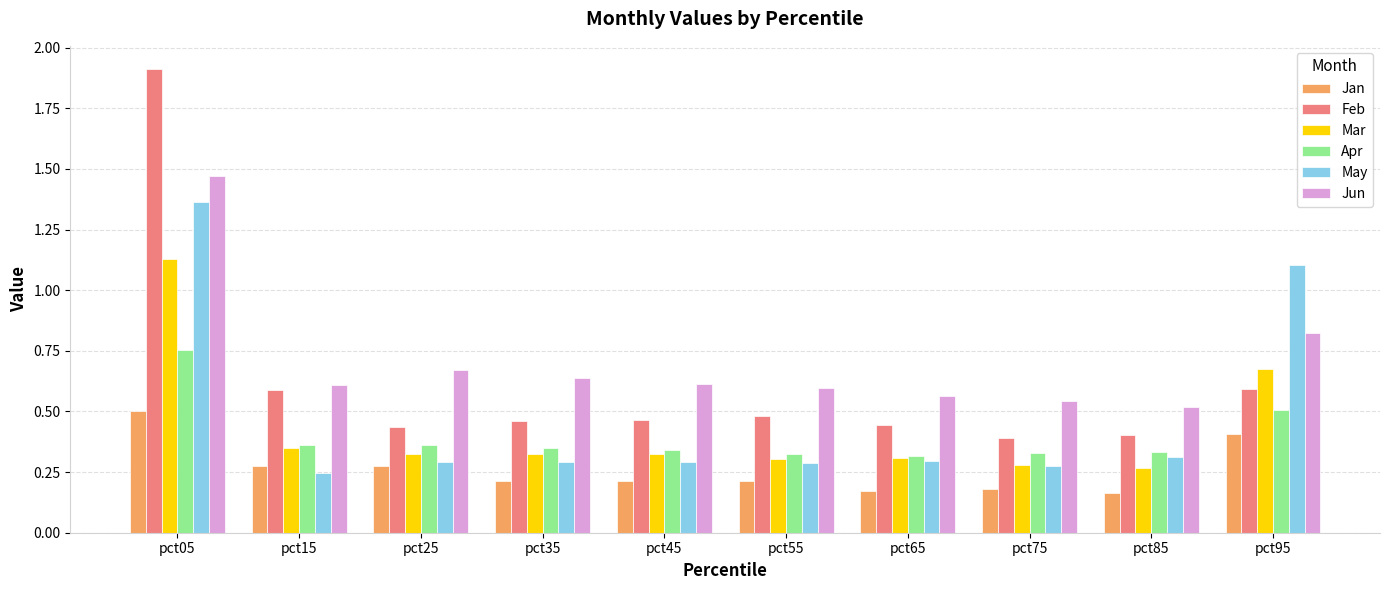

Which series has the largest total across all categories?

Jun